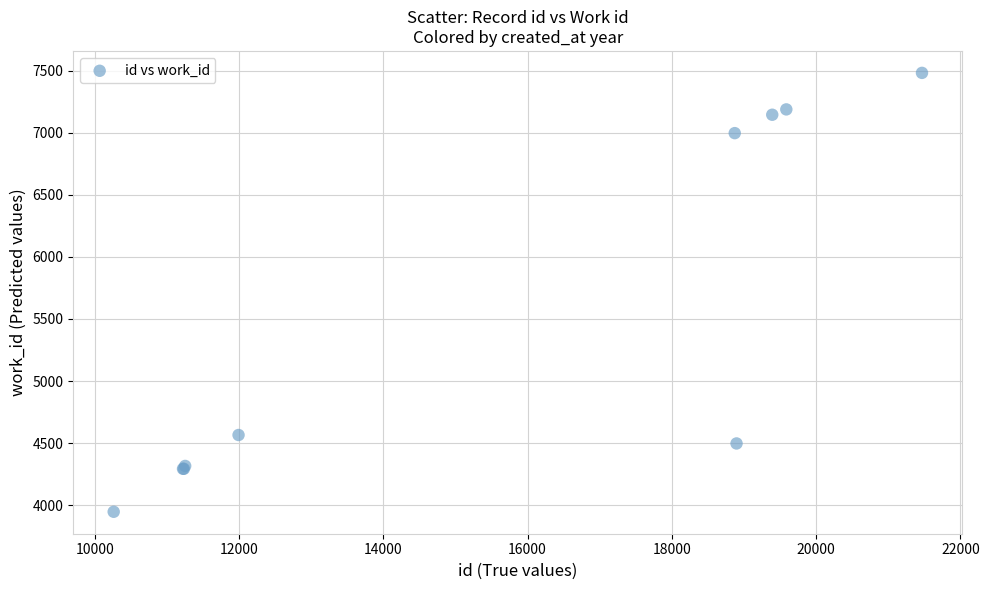

What Y value in the scatter plot is closest to 5714?

4566